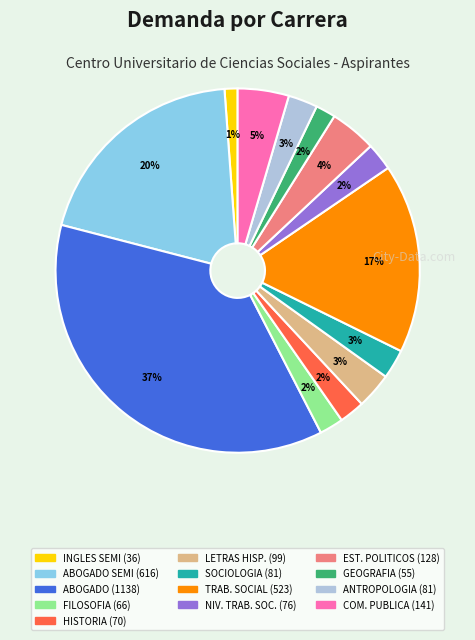

To the nearest percent, what is the average slice percentage?

8%